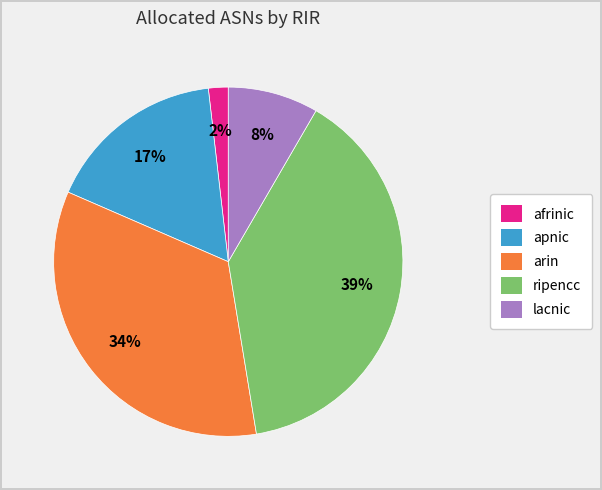

Do lacnic and afrinic together represent more than half of the pie?

No